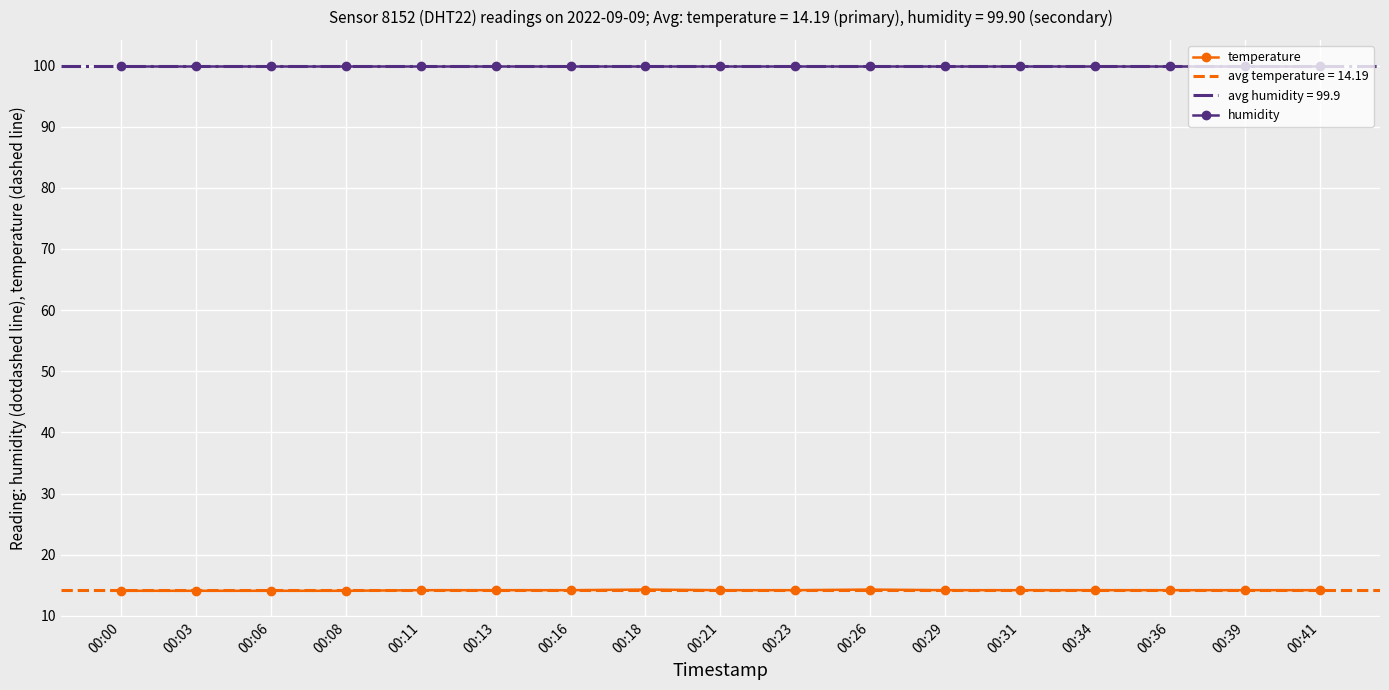

The value of temperature at 00:41 is 14.2. True or false?

True